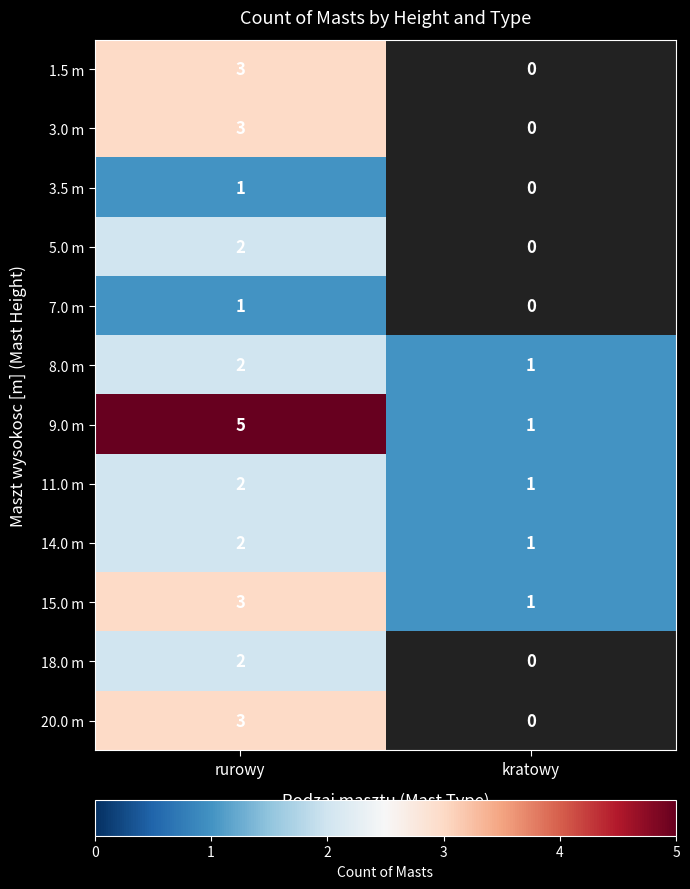

The value of 7.0 m at rurowy is 1.4. True or false?

False